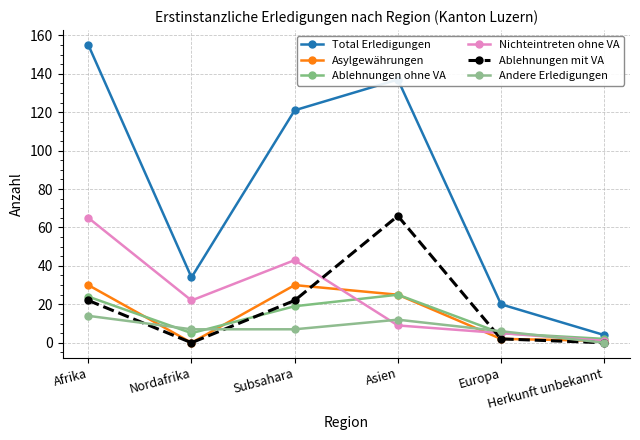

What position from the right is Asien?

3